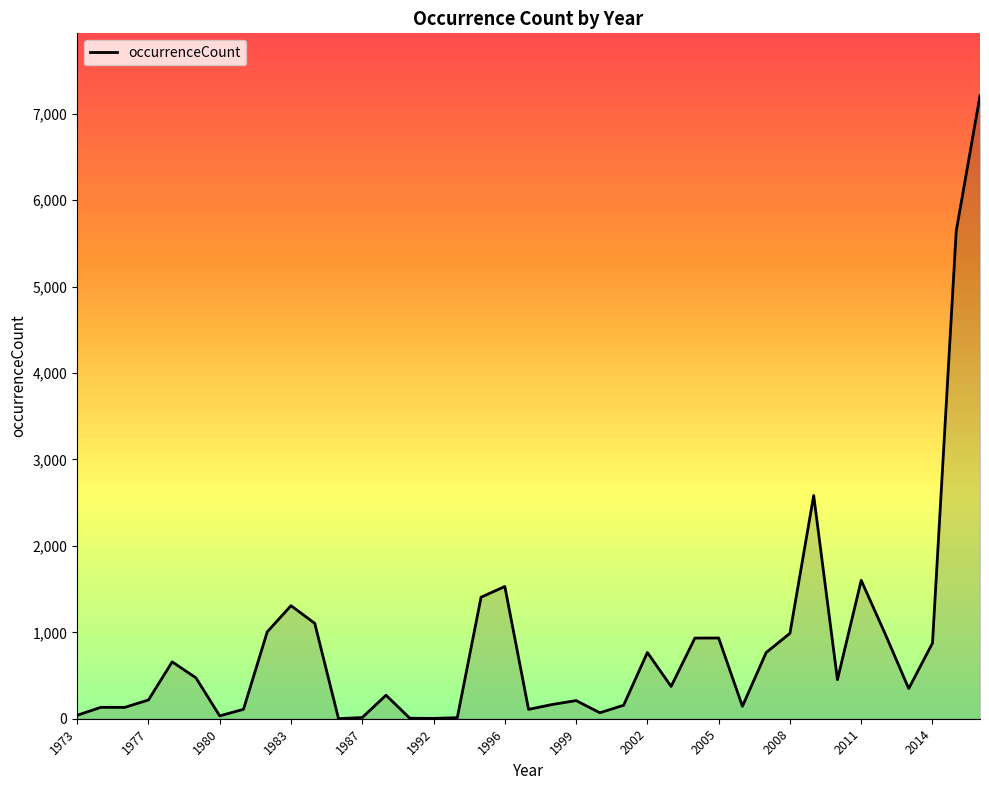

True or false: occurrenceCount has a value of 585 at 2014.

False